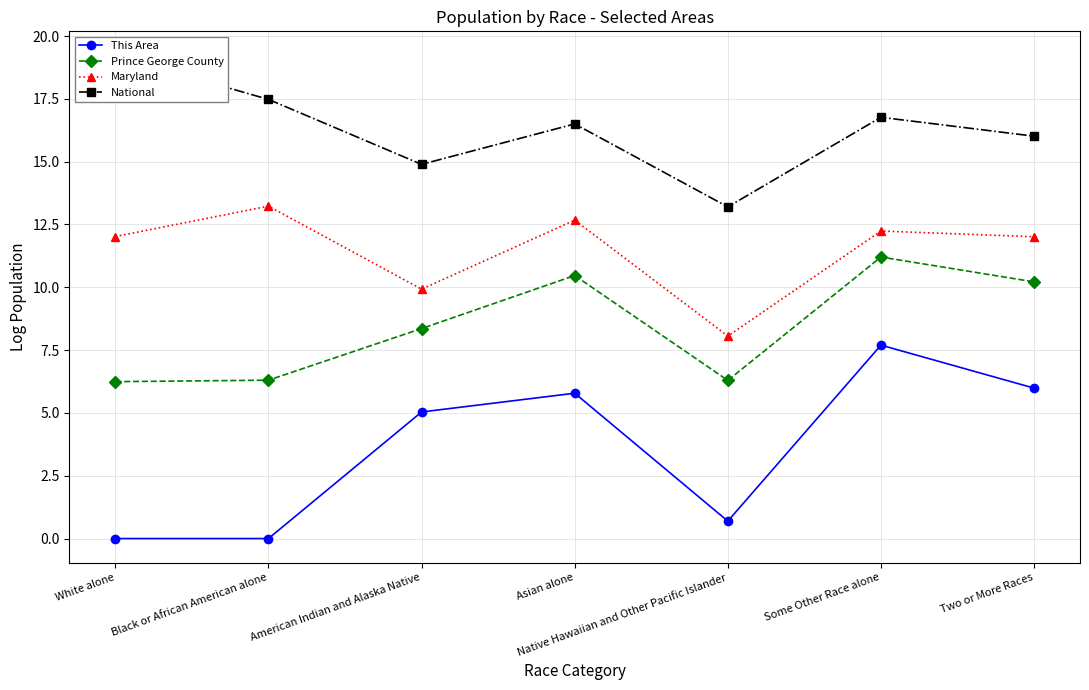

What is the total value across all series at Asian alone?

45.4